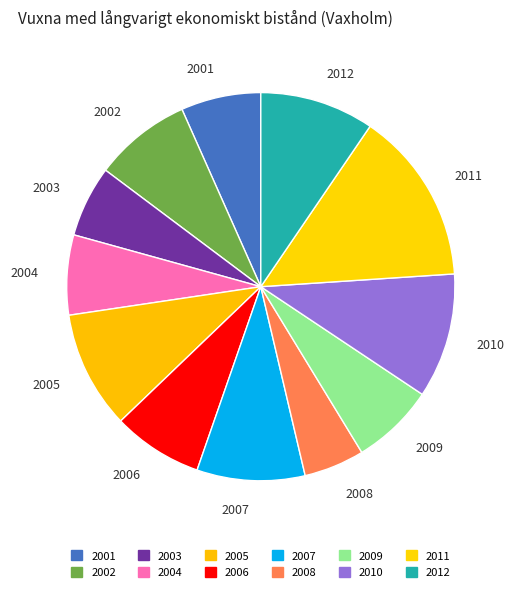

True or false: 2010 accounts for 10% of the total.

True